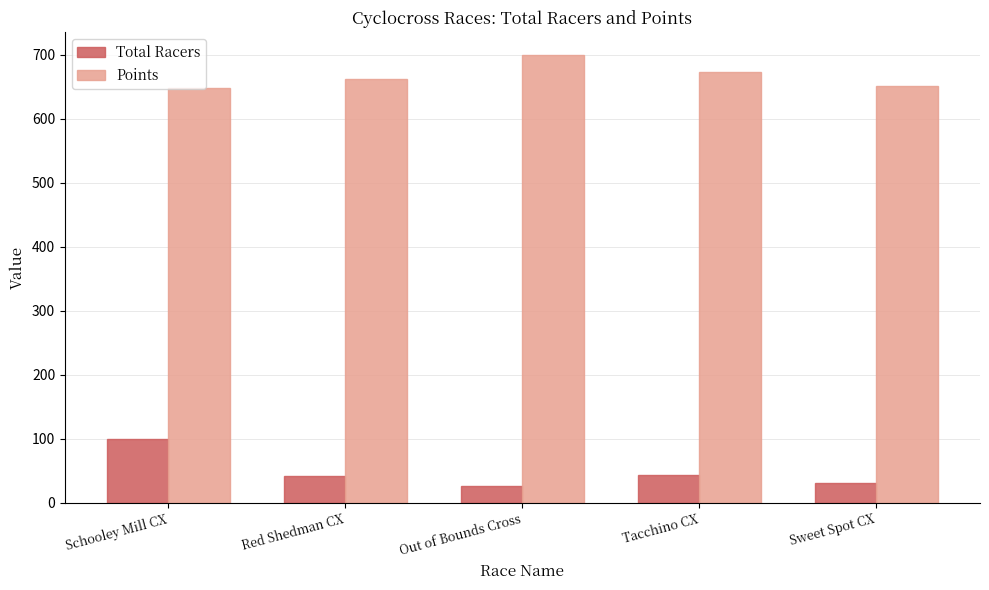

The Total Racers series shows 43.0 at Tacchino CX. True or false?

True